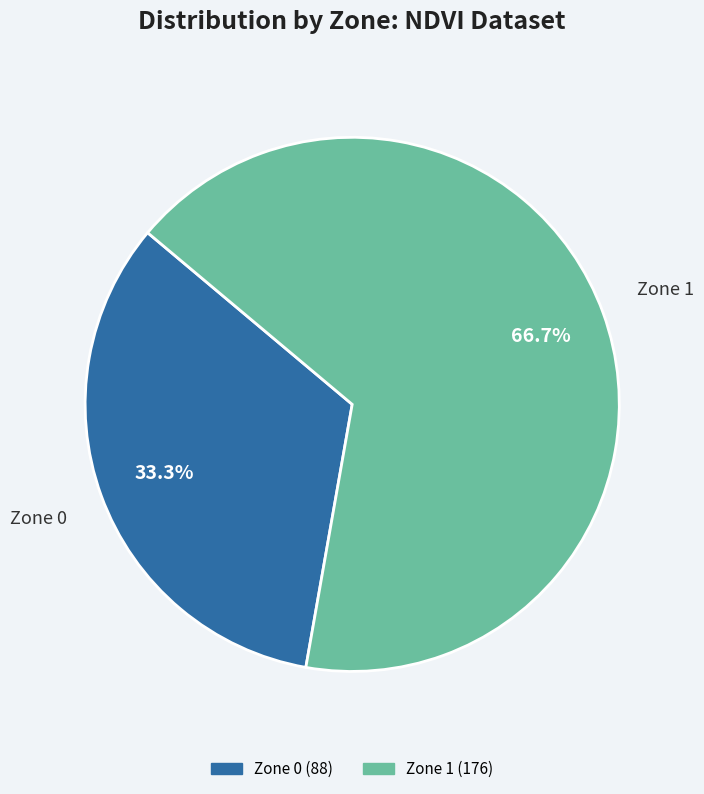

Which category has the biggest portion of the pie?

Zone 1